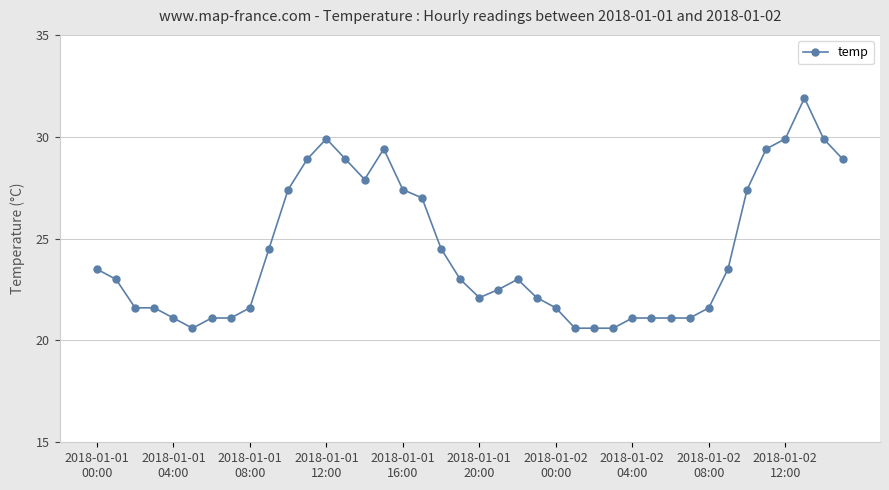

True or false: the data has more than 0 interior local peaks.

True